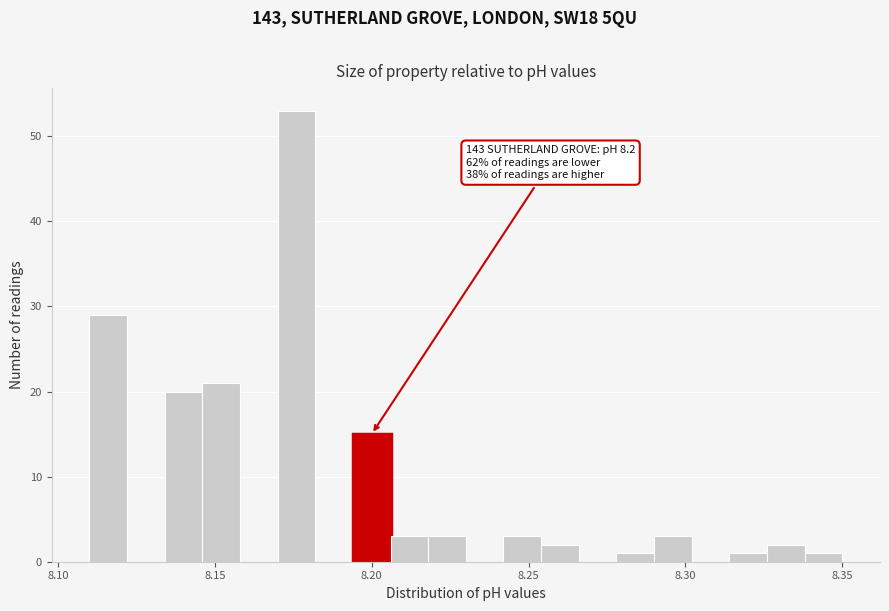

Read against the x-axis, roughly where is the centre of the tallest bar?

8.175